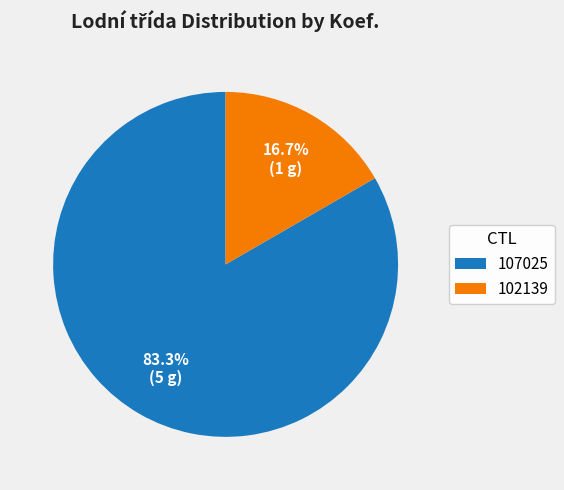

What is the majority slice?

107025